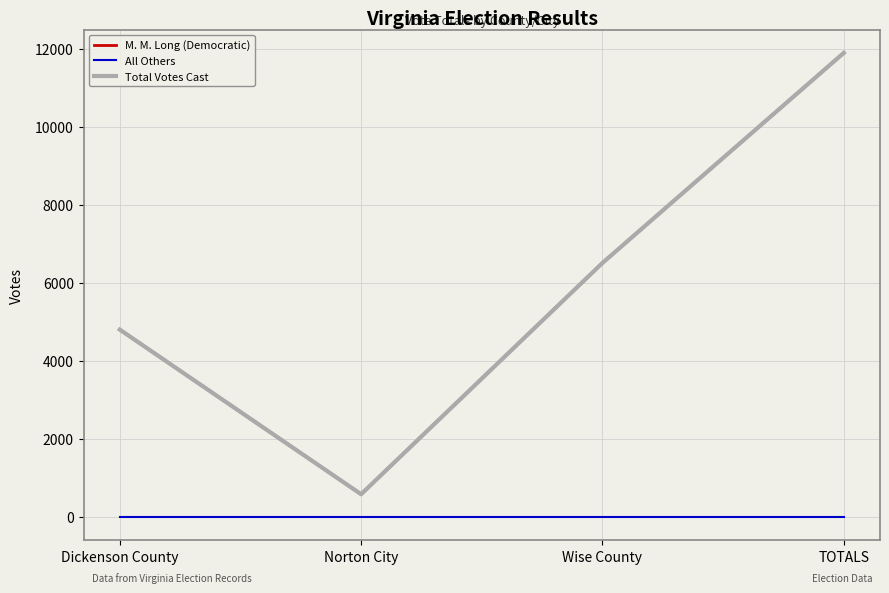

True or false: Total Votes Cast has more than 0 interior local peaks.

False